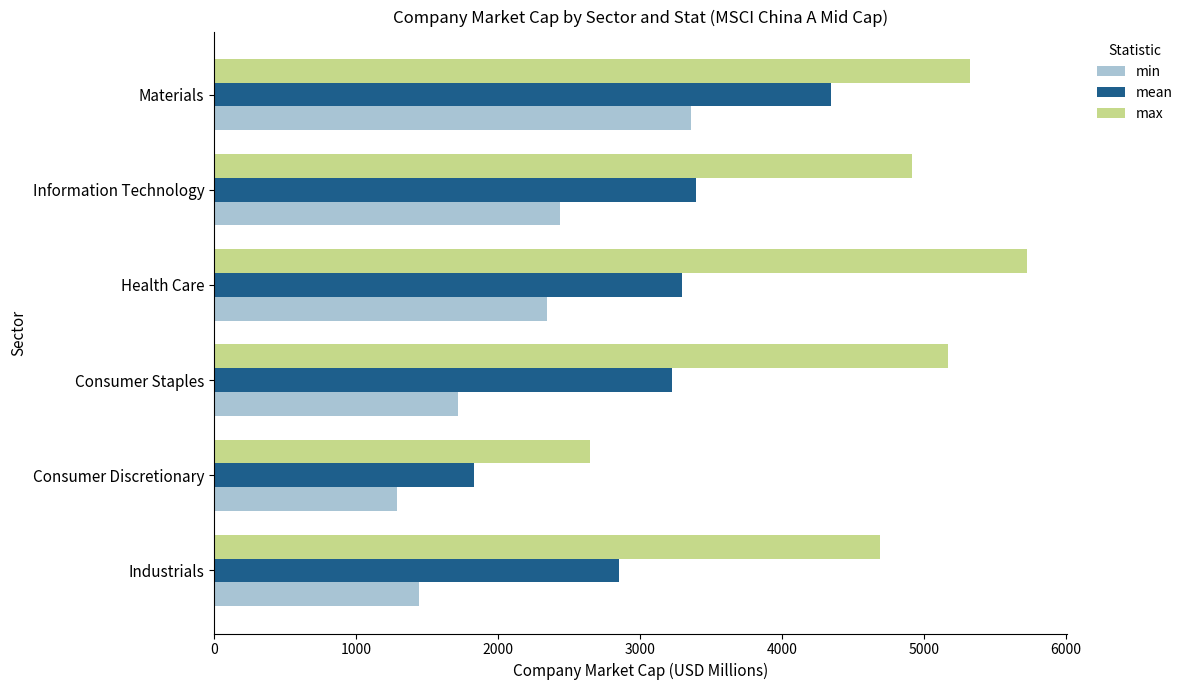

Which series has the largest total across all categories?

max